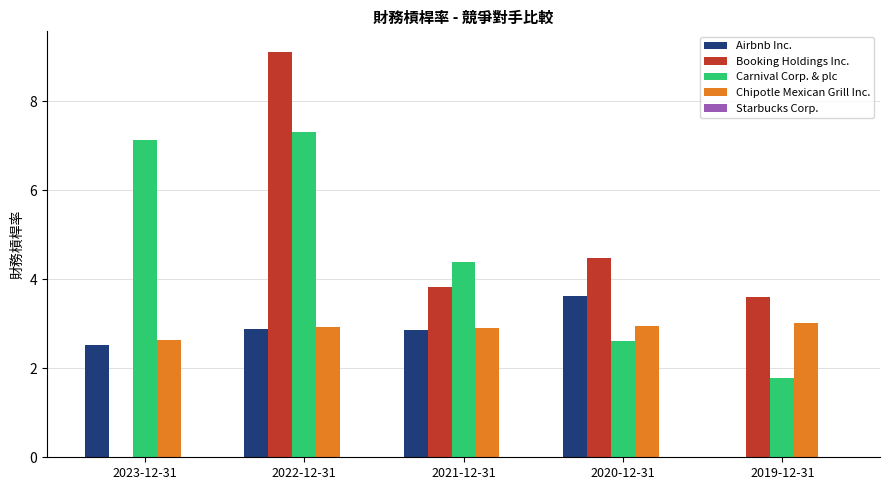

What is the highest value of the Chipotle Mexican Grill Inc. series?

3.0